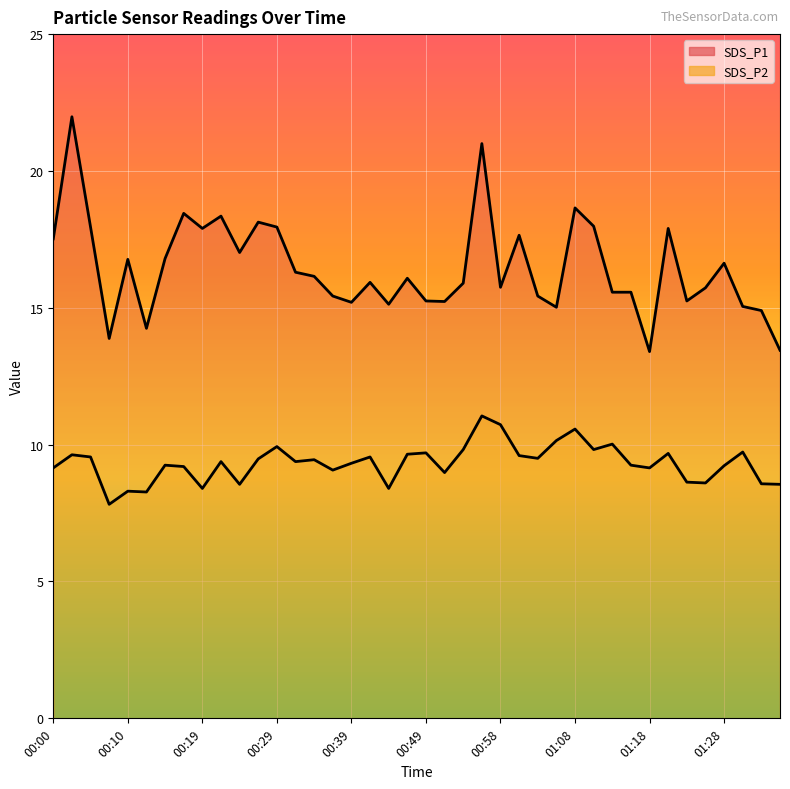

What is the label of the 11th point from the right?

01:10